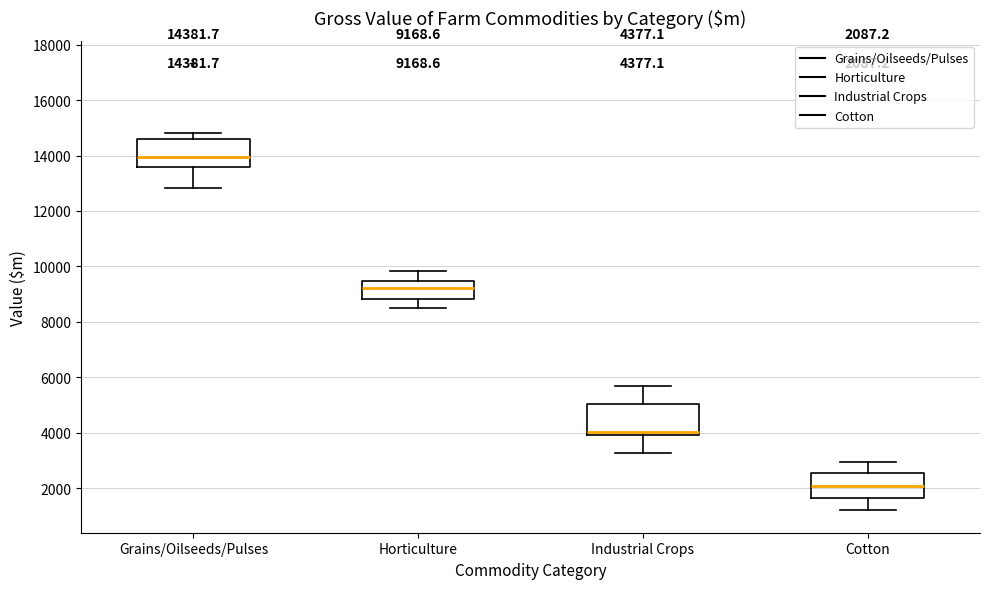

Which box has the highest median line?

Grains/Oilseeds/Pulses